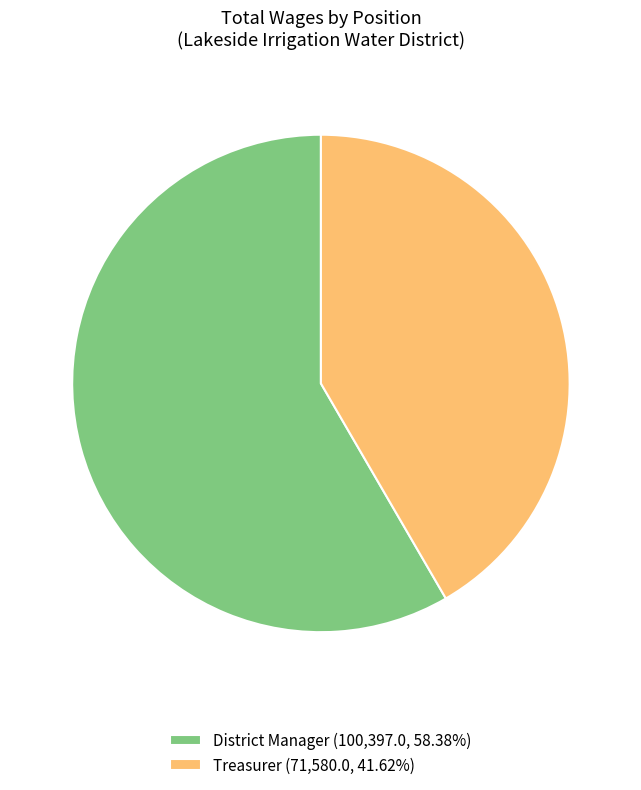

What is the majority slice?

District Manager